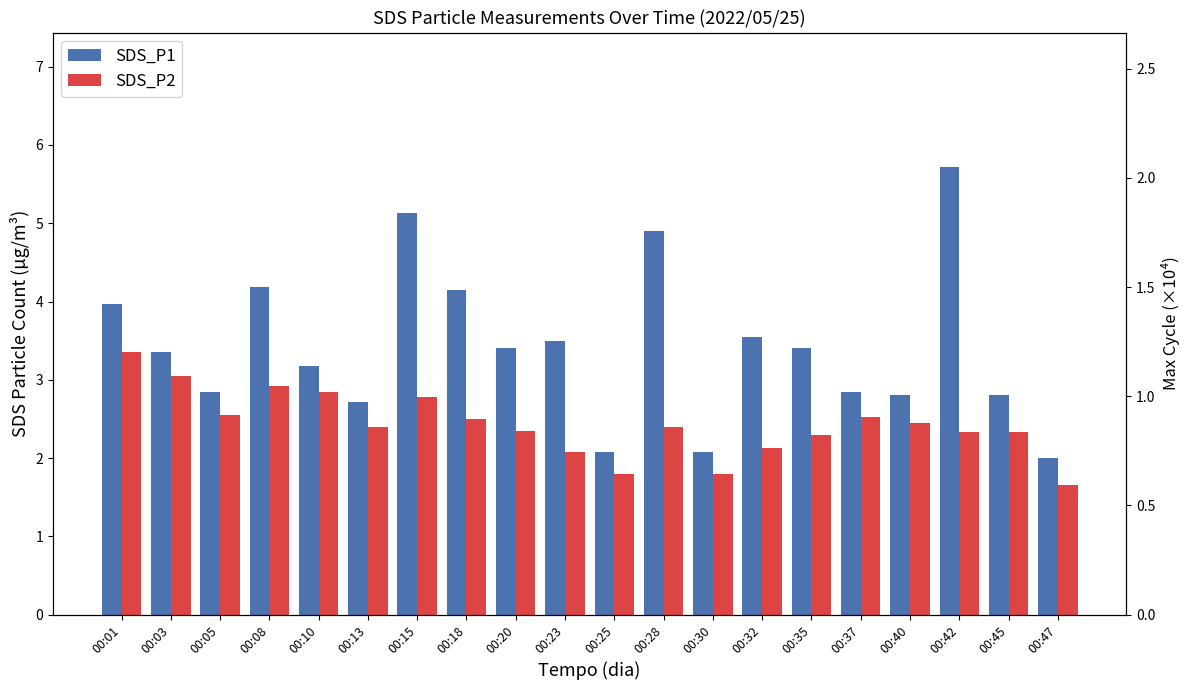

Rank the series at 00:03 from lowest to highest value.

SDS_P2, SDS_P1